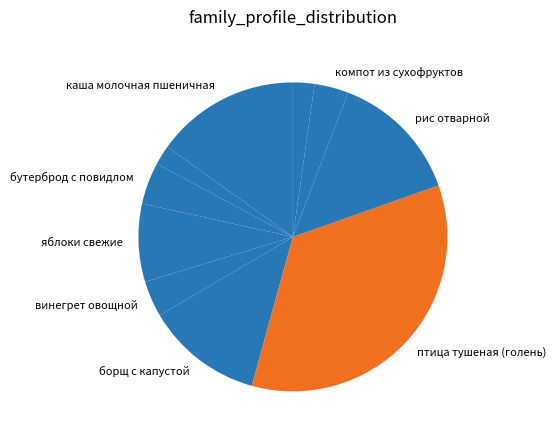

Count the number of slices in the pie.

10